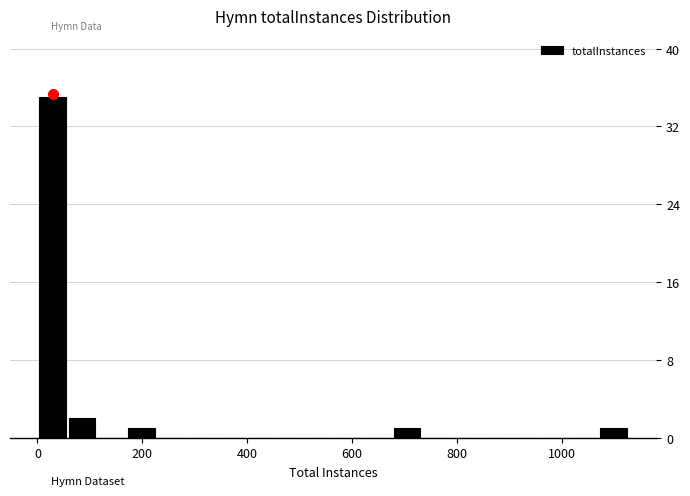

Read against the x-axis, roughly where is the centre of the tallest bar?

20